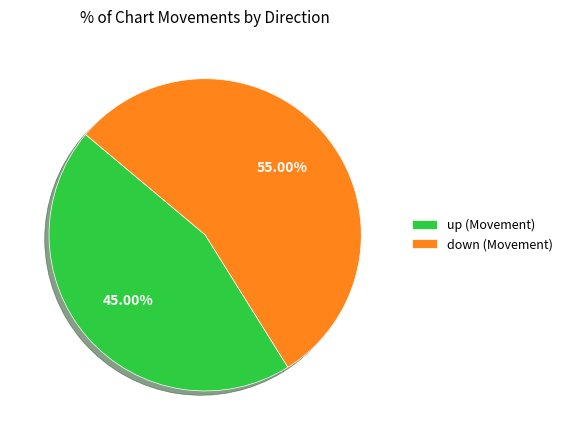

How many slices are in this pie chart?

2